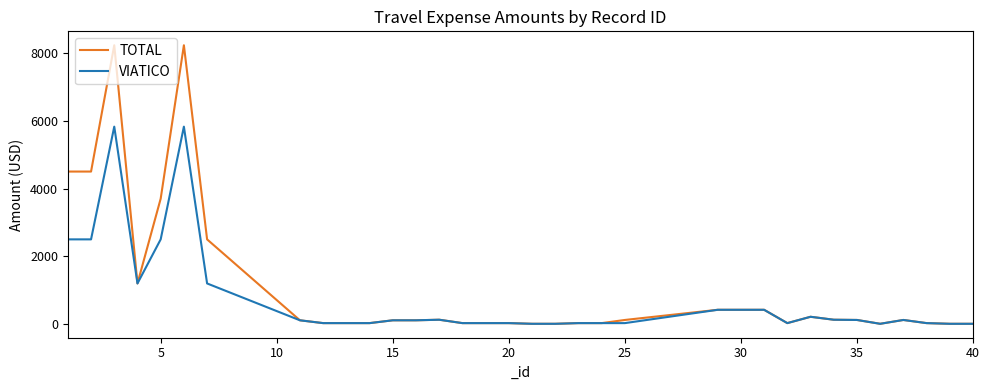

List the series in order of their overall mean, lowest first.

VIATICO, TOTAL